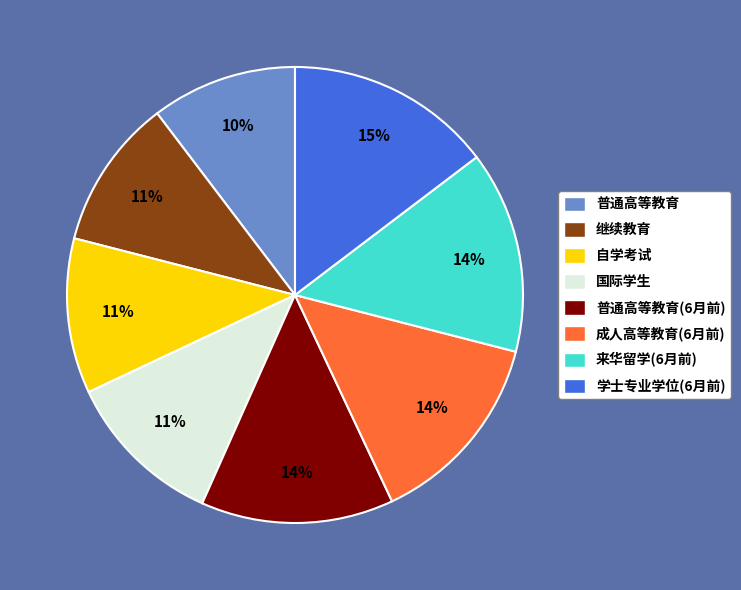

Is it true that 继续教育 is 17% of the pie?

False